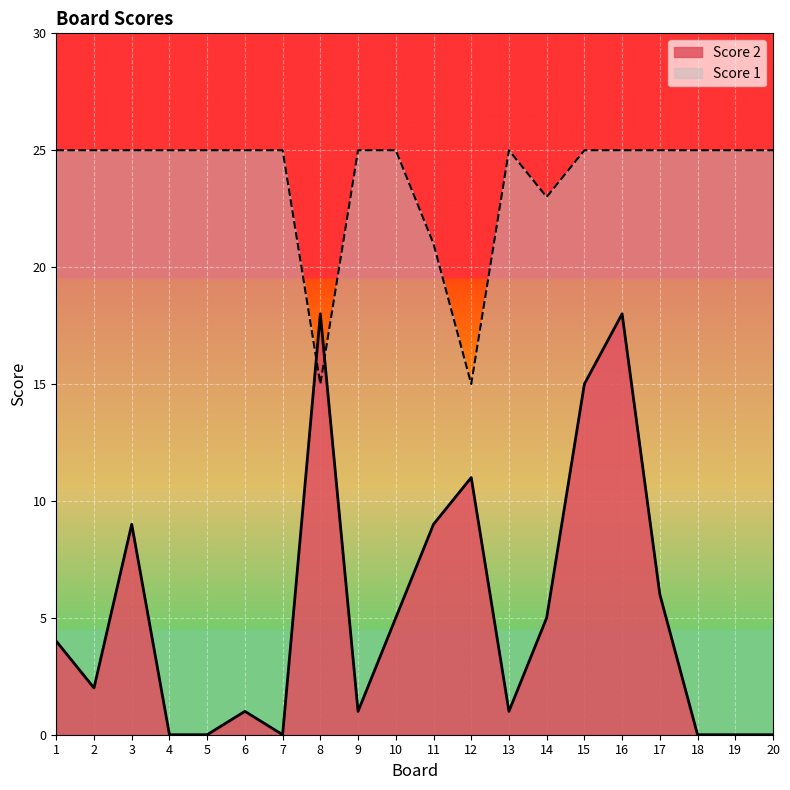

What is the total value across all series at 5?

25